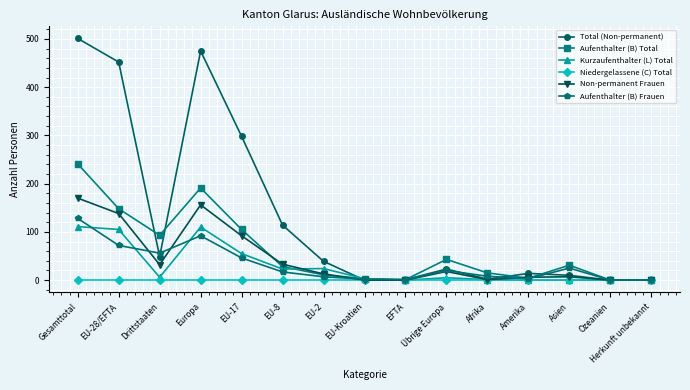

Is this an area chart (filled region under the line)?

No